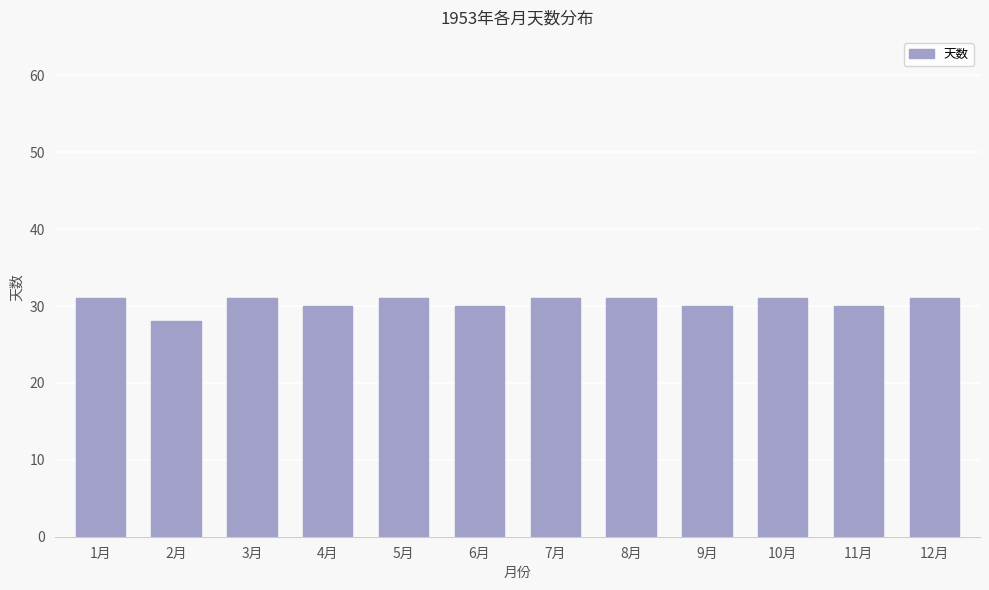

What is the approximate value at 10月?

31